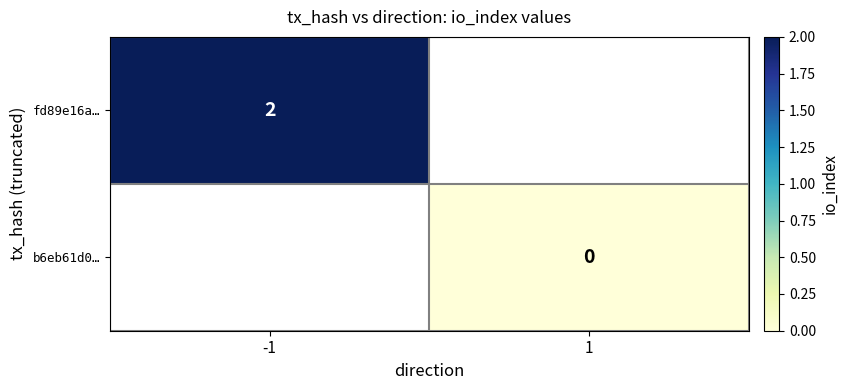

True or false: fd89e16a… has a value of 1 at -1.

False